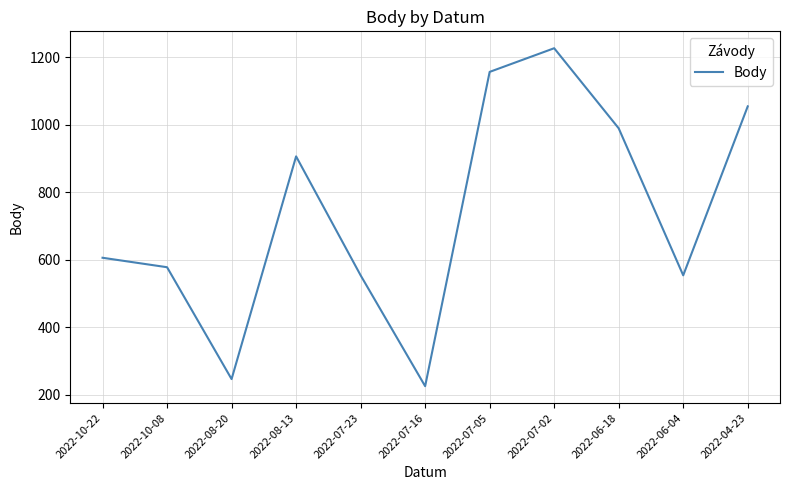

Which has a higher value, 2022-07-16 or 2022-10-08?

2022-10-08